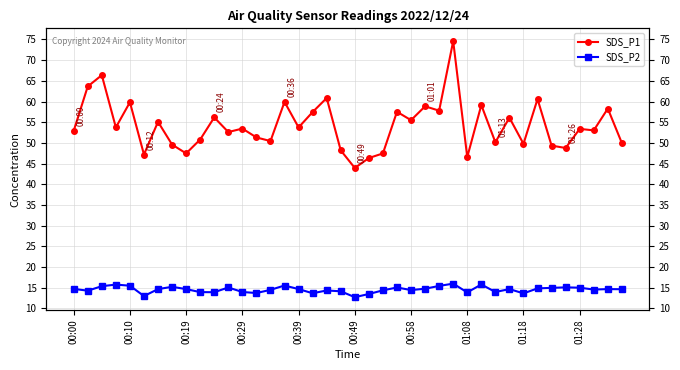

Where is SDS_P2 nearest to the value 14?

00:29